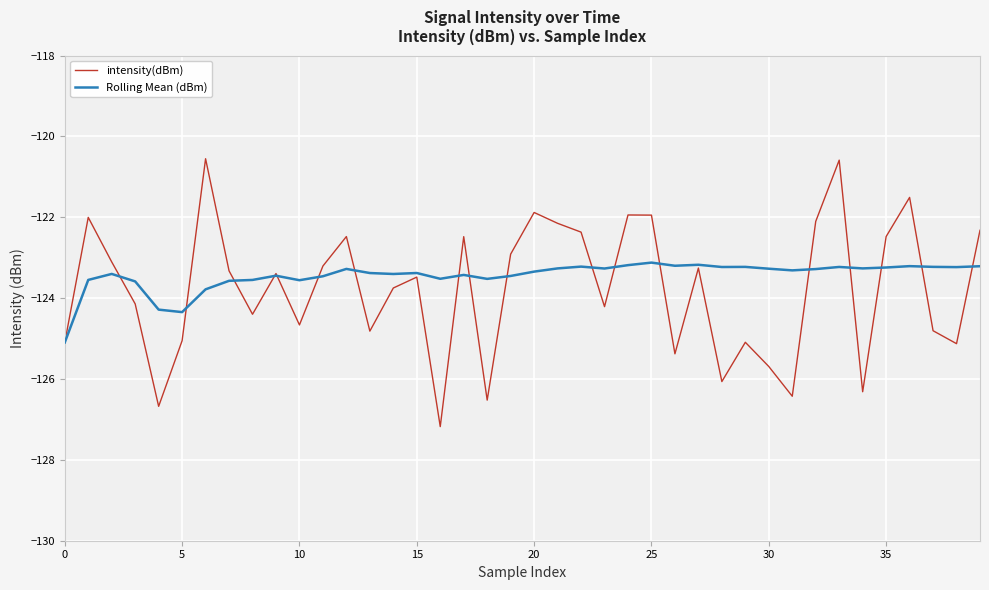

What is the maximum value for intensity(dBm)?

-120.6